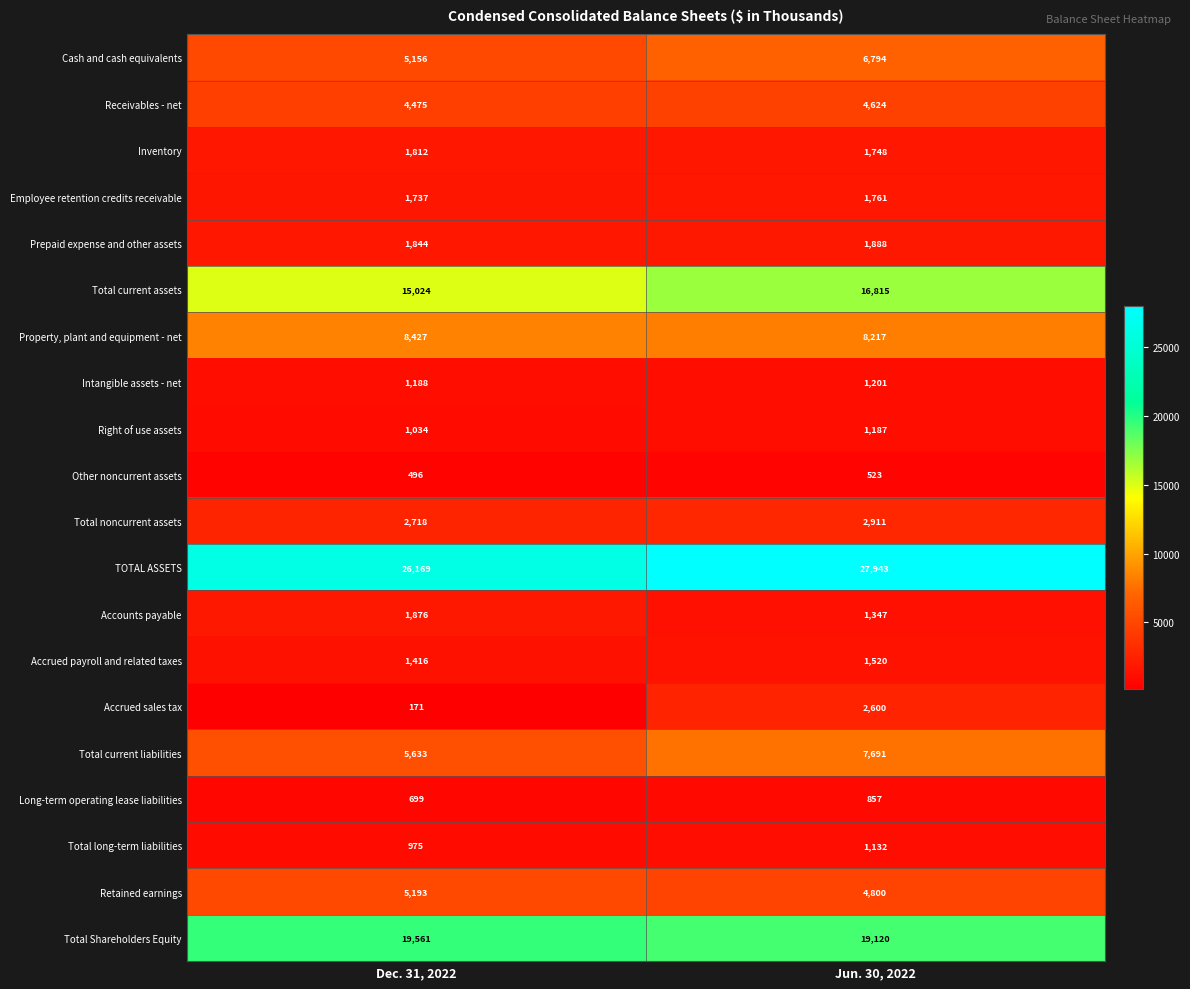

List the series in order of their peak value, lowest first.

Other noncurrent assets, Long-term operating lease liabilities, Total long-term liabilities, Right of use assets, Intangible assets - net, Accrued payroll and related taxes, Employee retention credits receivable, Inventory, Accounts payable, Prepaid expense and other assets, Accrued sales tax, Total noncurrent assets, Receivables - net, Retained earnings, Cash and cash equivalents, Total current liabilities, Property, plant and equipment - net, Total current assets, Total Shareholders Equity, TOTAL ASSETS